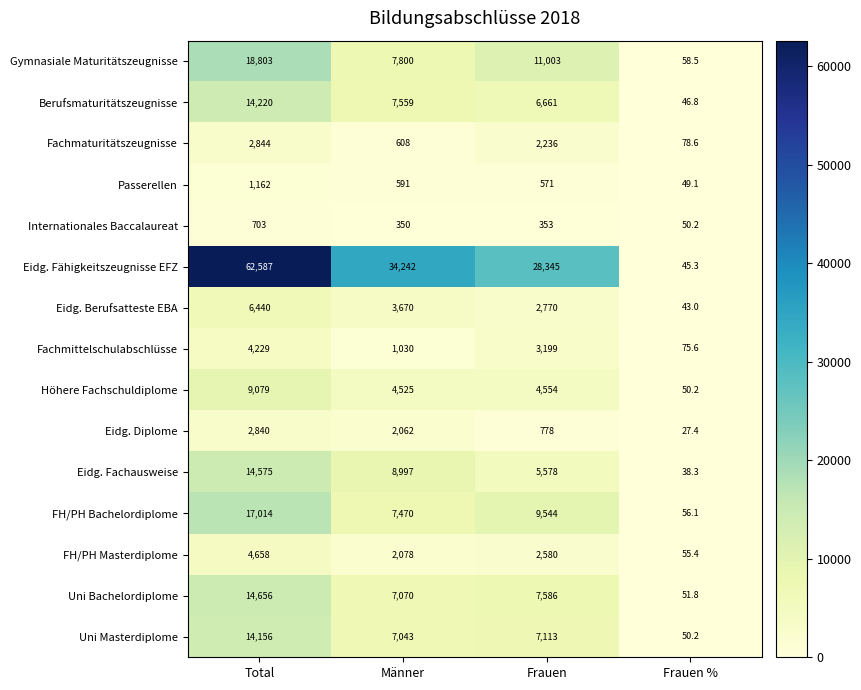

Which category has the highest value across all series?

Total